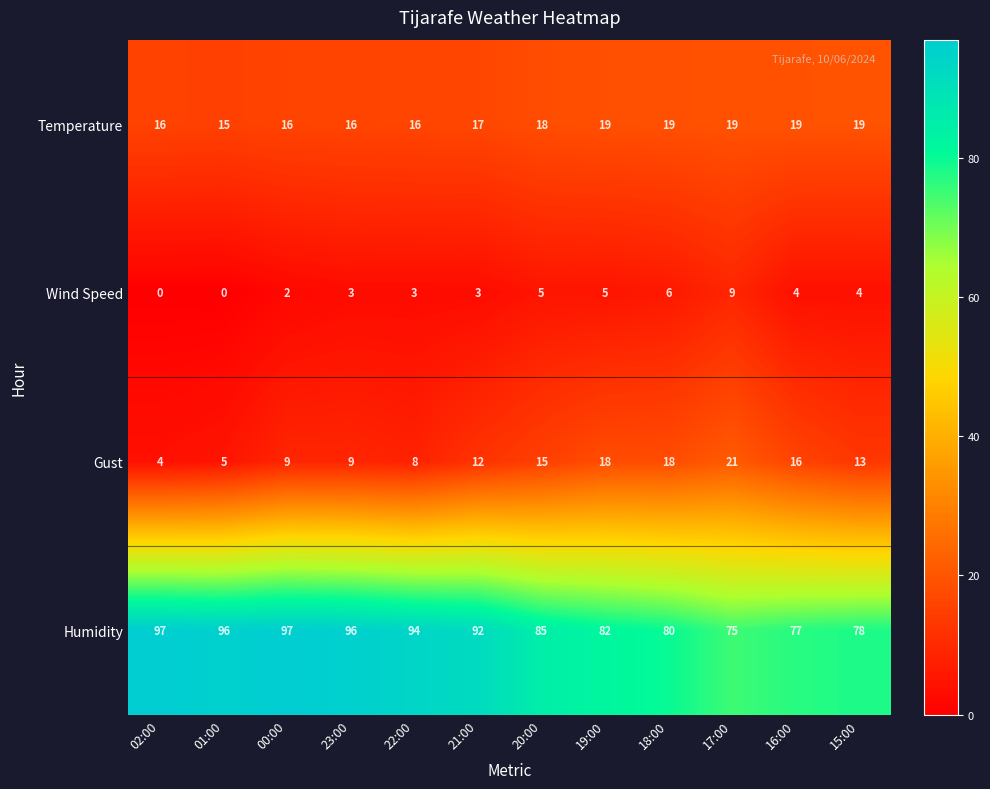

What is the difference between the highest and lowest values at 02:00?

97